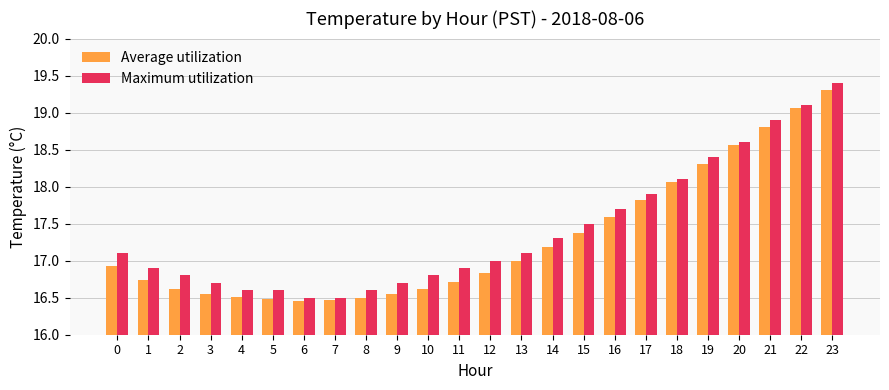

Which series changed the most between 1 and 7?

Maximum utilization